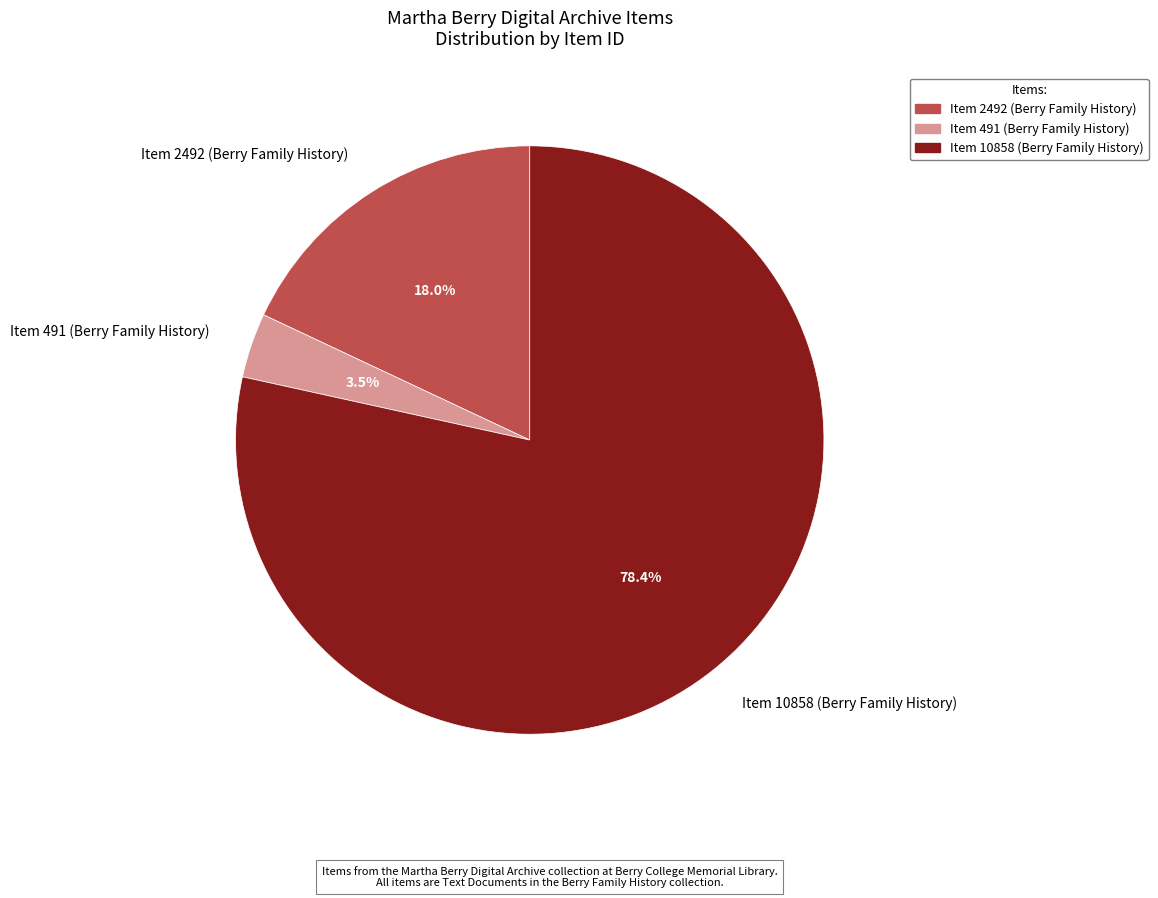

The Item 2492 (Berry Family History) slice represents 4% of the pie. True or false?

False